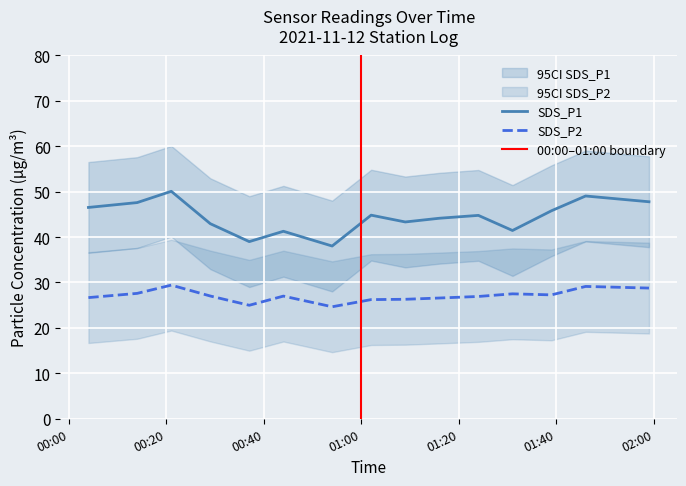

Rank the series by their maximum value, from highest to lowest.

SDS_P1, SDS_P2